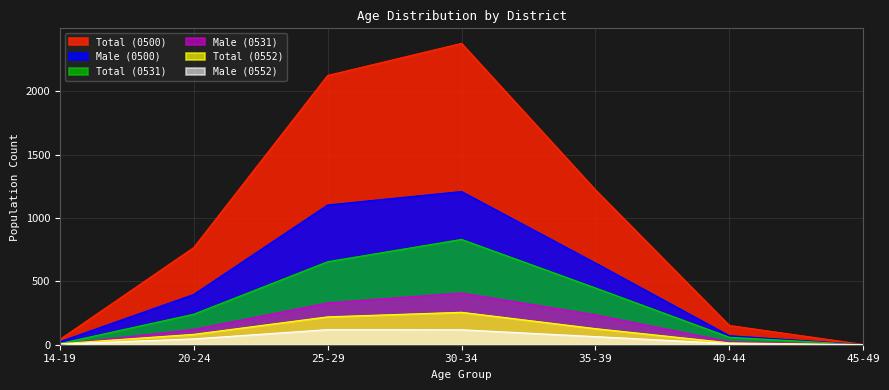

The value of Total (0552) at 20-24 is 55. True or false?

False